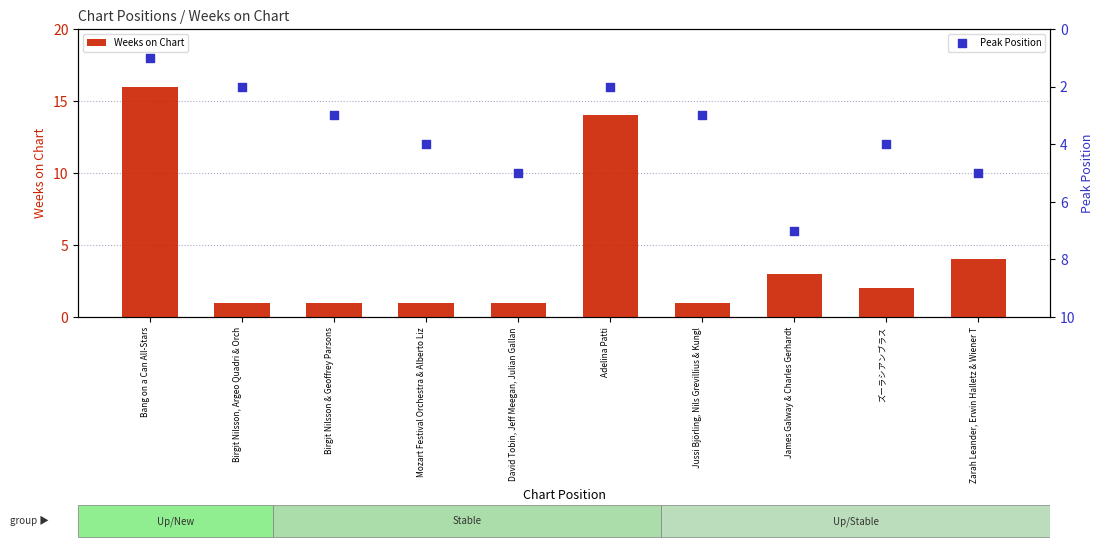

At how many categories does at least one series exceed 11?

2